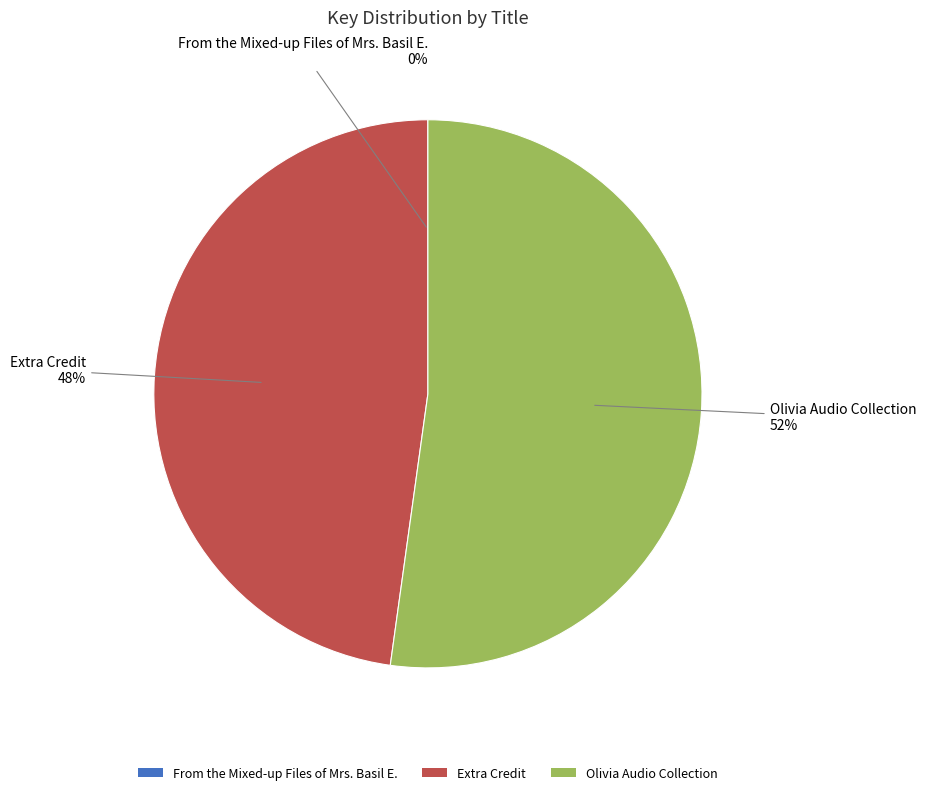

To the nearest percent, what percentage of the pie is Extra Credit?

48%